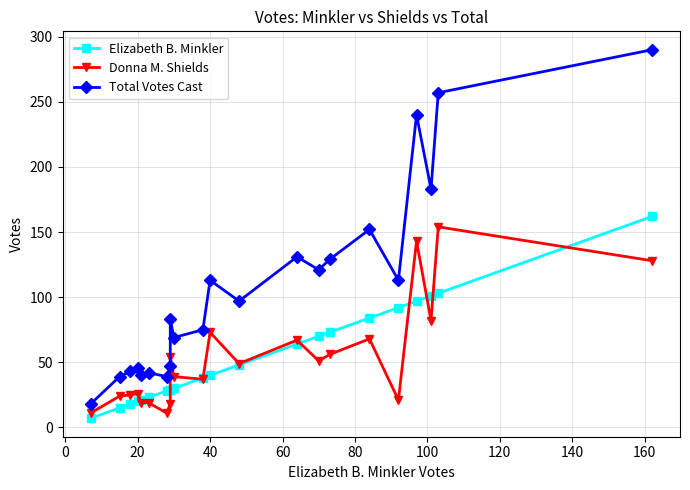

What is the difference between the maximum and minimum values in the Total Votes Cast series?

272